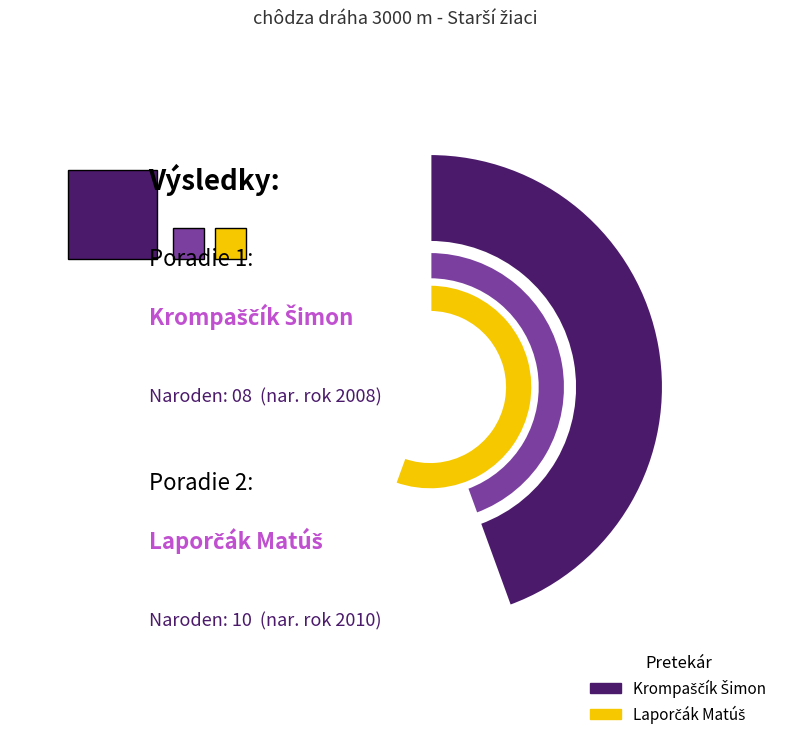

To the nearest percent, what is the difference between the largest and smallest slice percentages?

11%